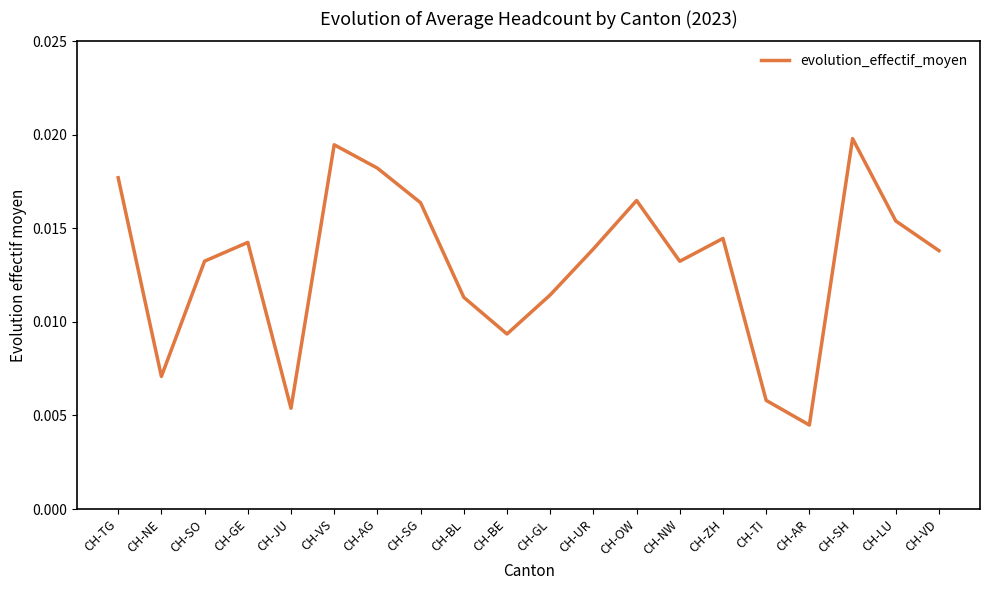

Which category has the lowest value across all series?

CH-AR